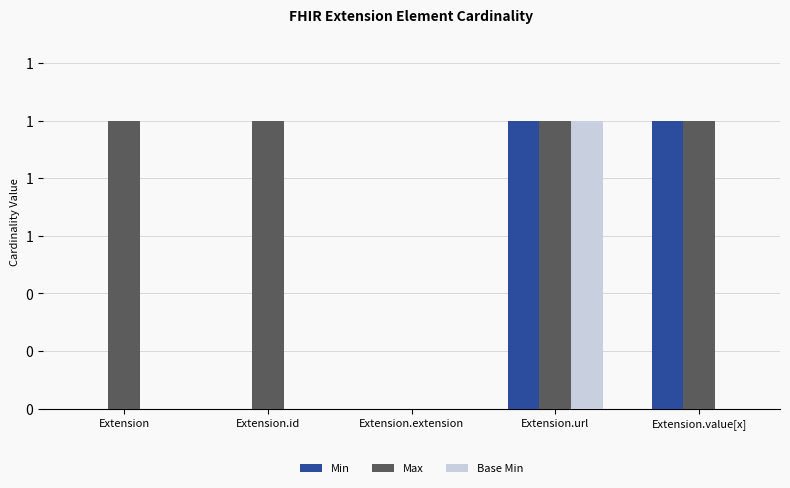

What are all the series names shown in the legend?

Min, Max, Base Min